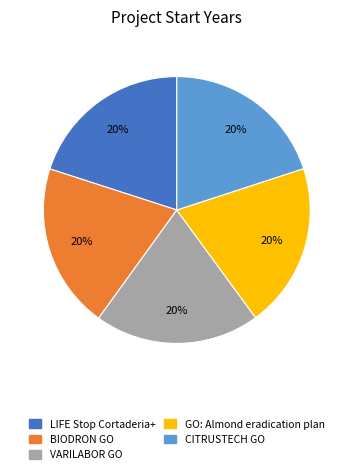

Is there any slice that represents more than half of the pie?

No